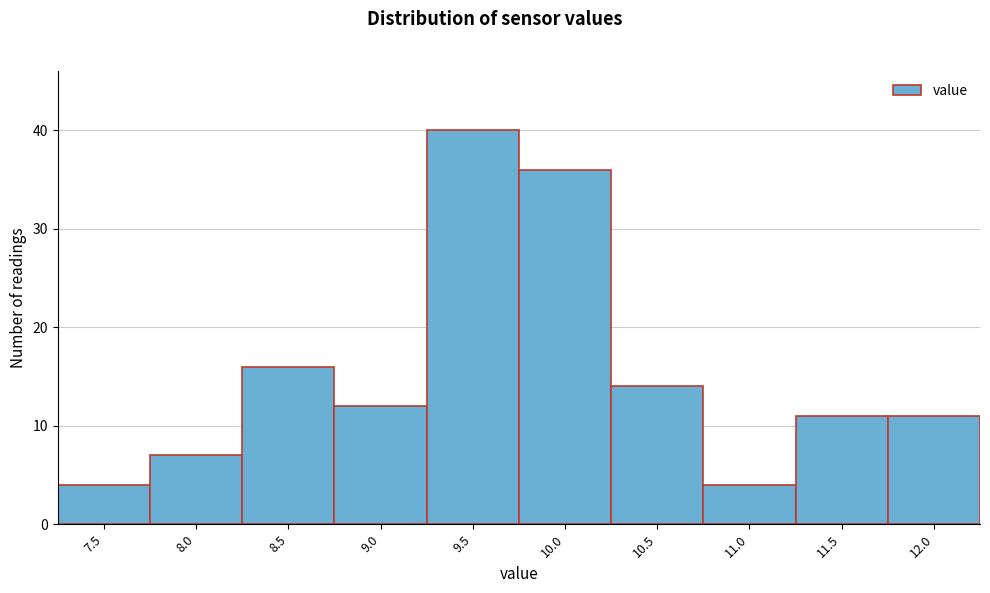

Reading left to right, what are all the values shown in this chart?

4	7	16	12	40	36	14	4	11	11